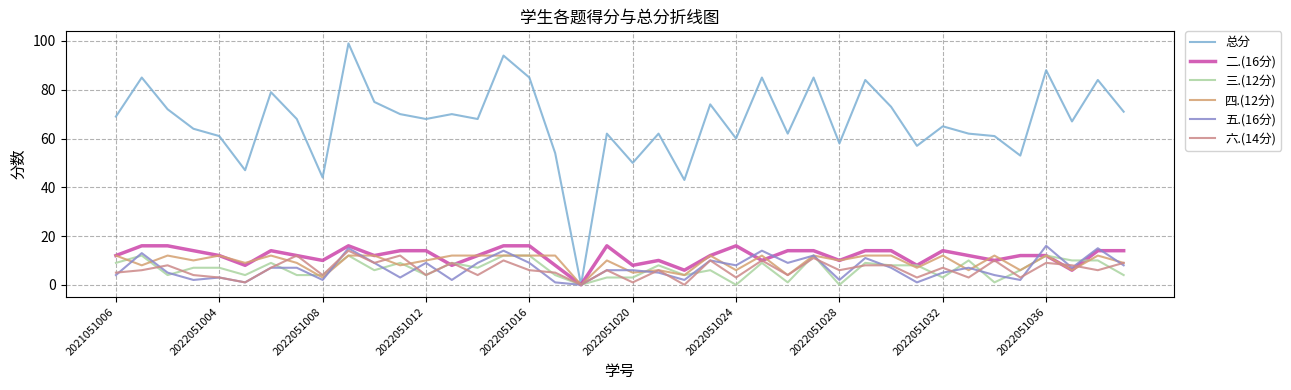

Rank the series by their maximum value, from highest to lowest.

总分, 二.(16分), 五.(16分), 六.(14分), 三.(12分), 四.(12分)